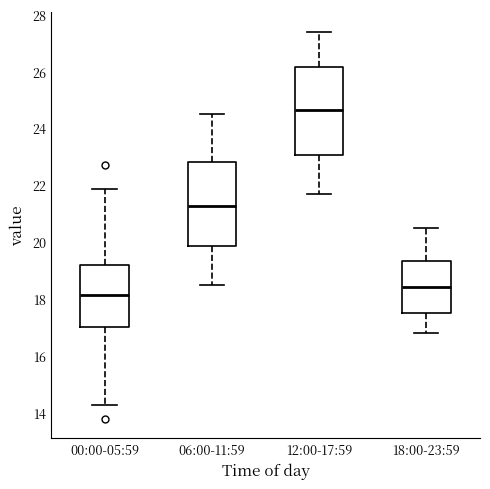

Where does the median line of the box for 12:00-17:59 sit on the y-axis? The values are not printed on the chart, so give them approximately, as read against the axis.

24.6